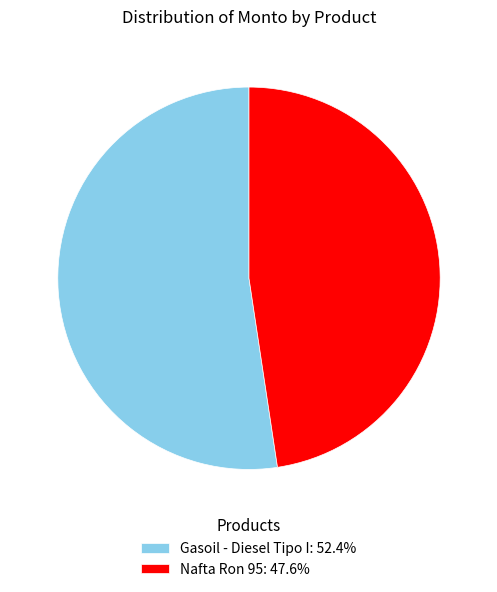

Rank the categories by value from lowest to highest.

Nafta Ron 95, Gasoil - Diesel Tipo I